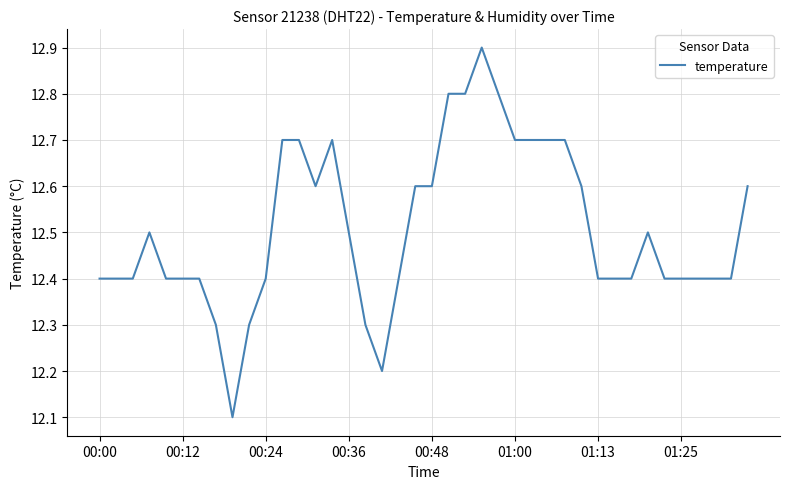

What is the greatest value displayed?

12.9